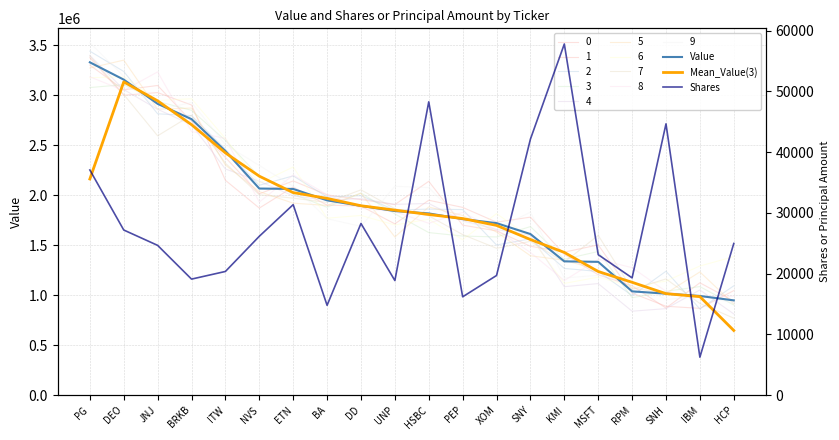

How many values in the Mean_Value(3) series exceed 1849333?

10